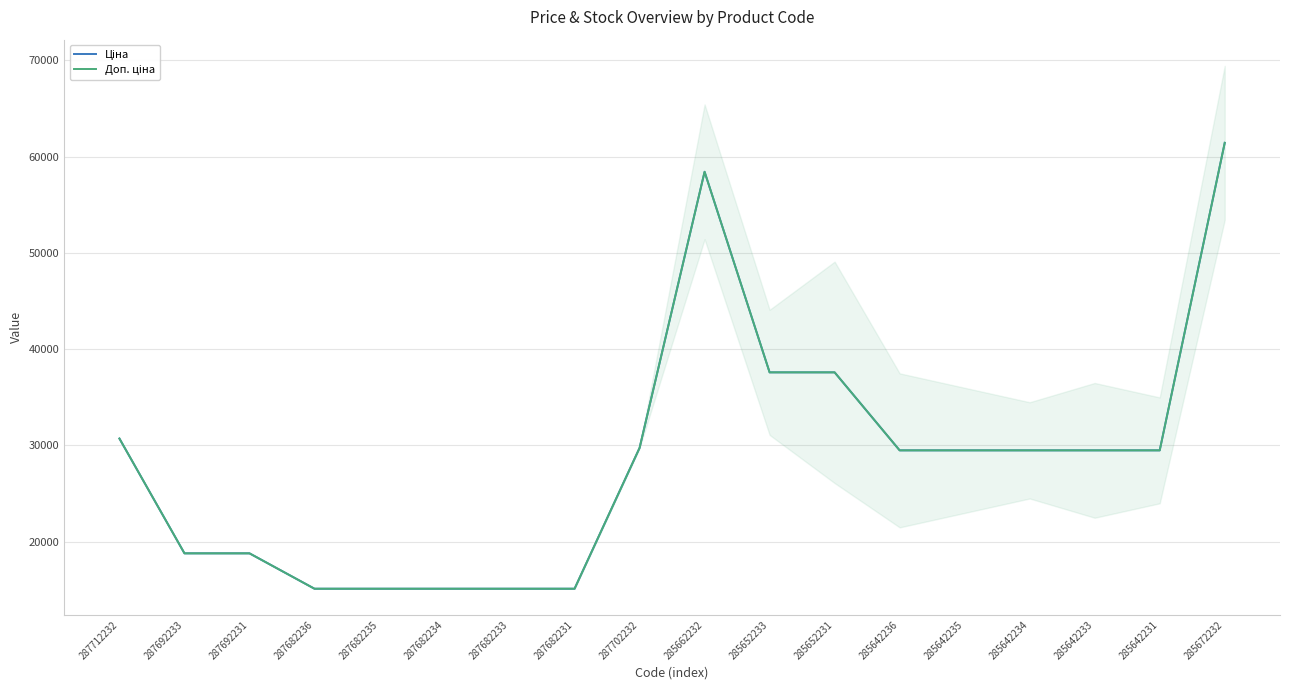

Reading left to right, transcribe all the data shown in this chart.

Ціна: 287712232=30717.1	287692233=18796.8	287692231=18796.8	287682236=15120.0	287682235=15120.0	287682234=15120.0	287682233=15120.0	287682231=15120.0	287702232=29747.2	285662232=58426.5	285652233=37593.6	285652231=37593.6	285642236=29491.5	285642235=29491.5	285642234=29491.5	285642233=29491.5	285642231=29491.5	285672232=61434.3
Доп. ціна: 287712232=30717.1	287692233=18796.8	287692231=18796.8	287682236=15120.0	287682235=15120.0	287682234=15120.0	287682233=15120.0	287682231=15120.0	287702232=29747.2	285662232=58426.5	285652233=37593.6	285652231=37593.6	285642236=29491.5	285642235=29491.5	285642234=29491.5	285642233=29491.5	285642231=29491.5	285672232=61434.3